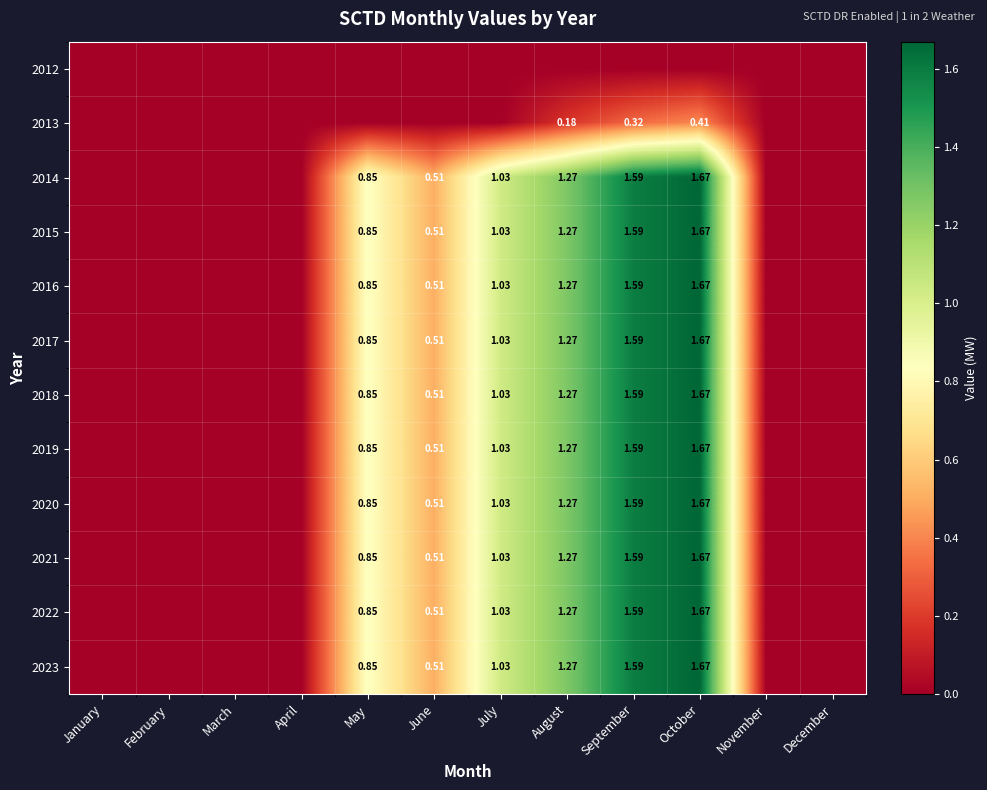

Is the value of 2018 at September greater than the value of 2017 at October?

No